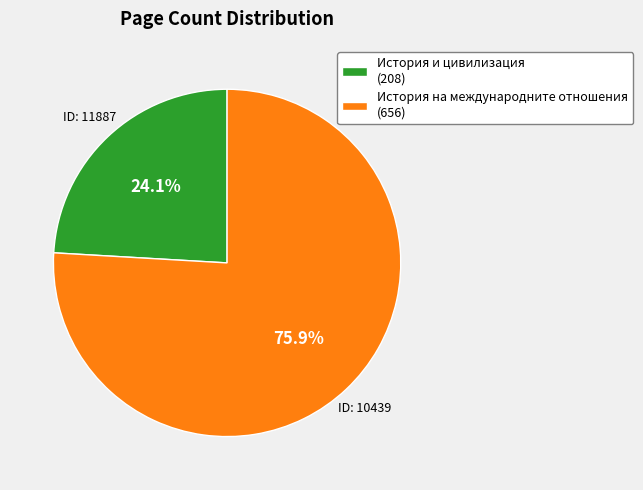

Is there any slice that represents more than half of the pie?

Yes